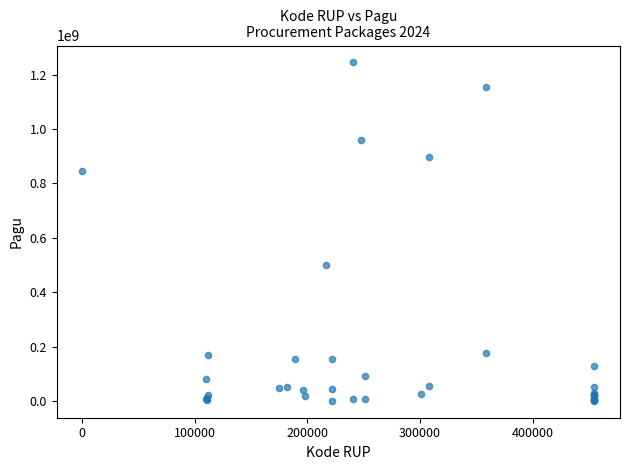

What Y value in the scatter plot is closest to 622840000?

499932000